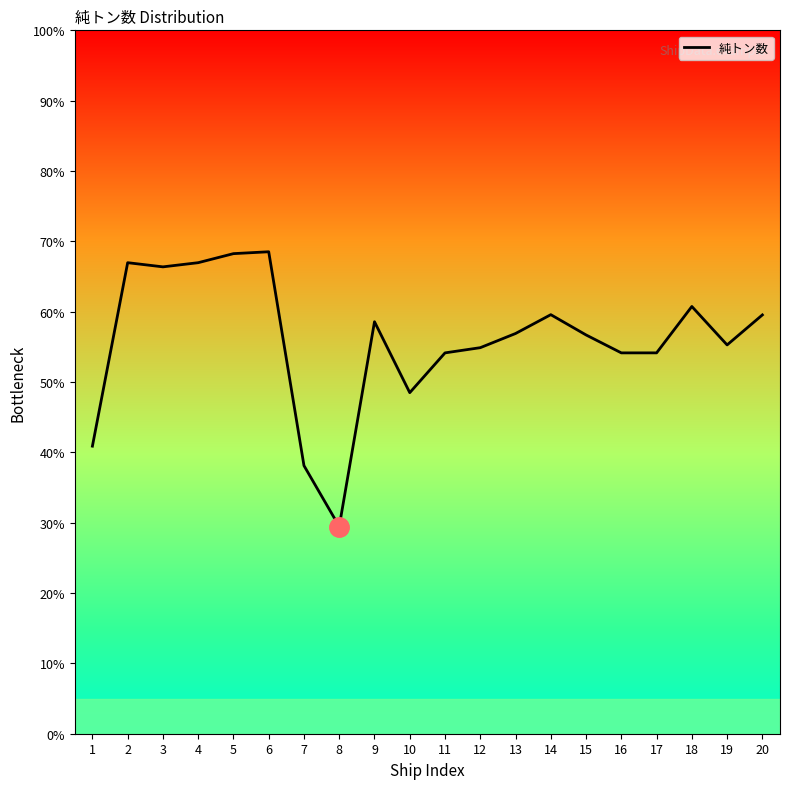

The chart shows a value of 56.9 at 13. True or false?

True